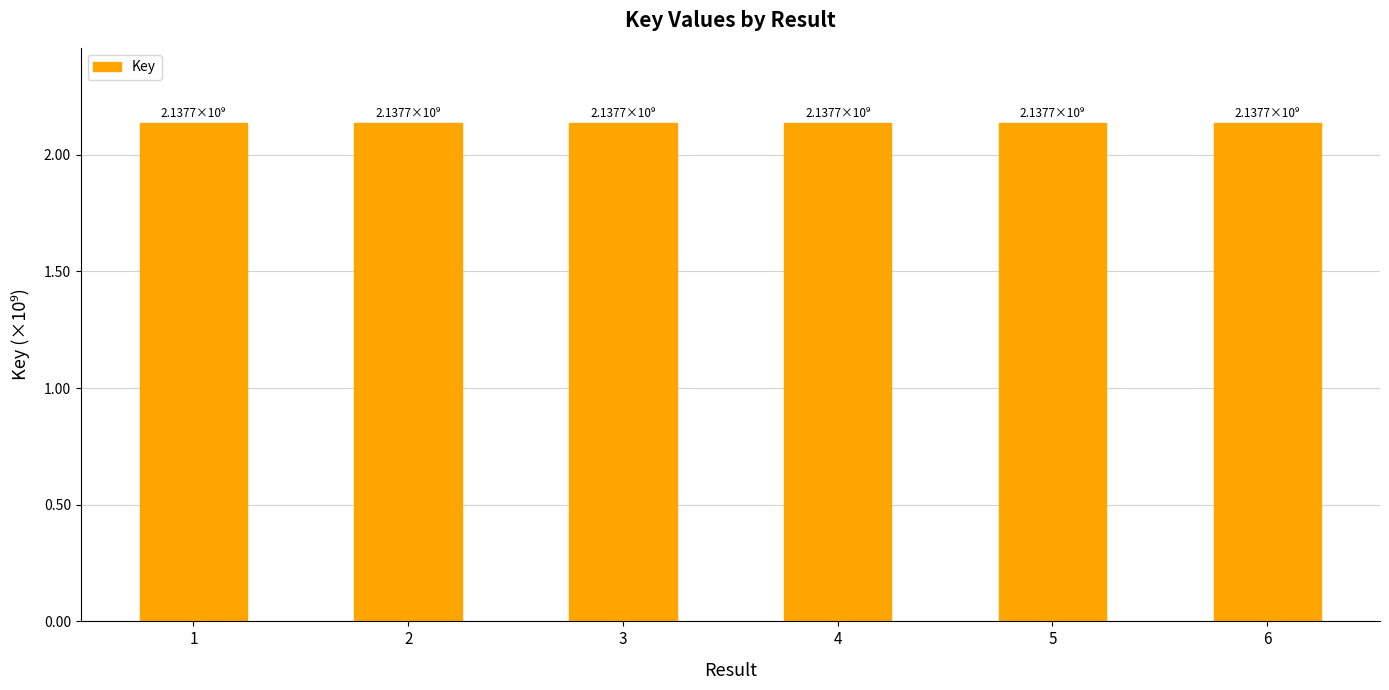

The value at 5 is 2137715330. True or false?

True